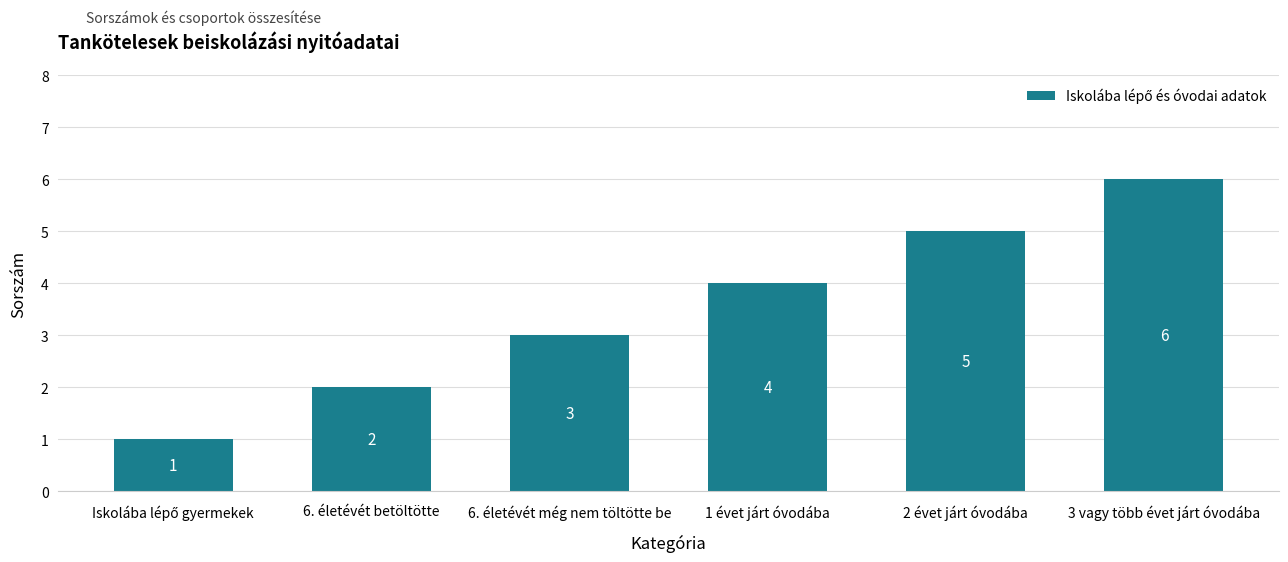

What is the minimum value shown in the chart?

1